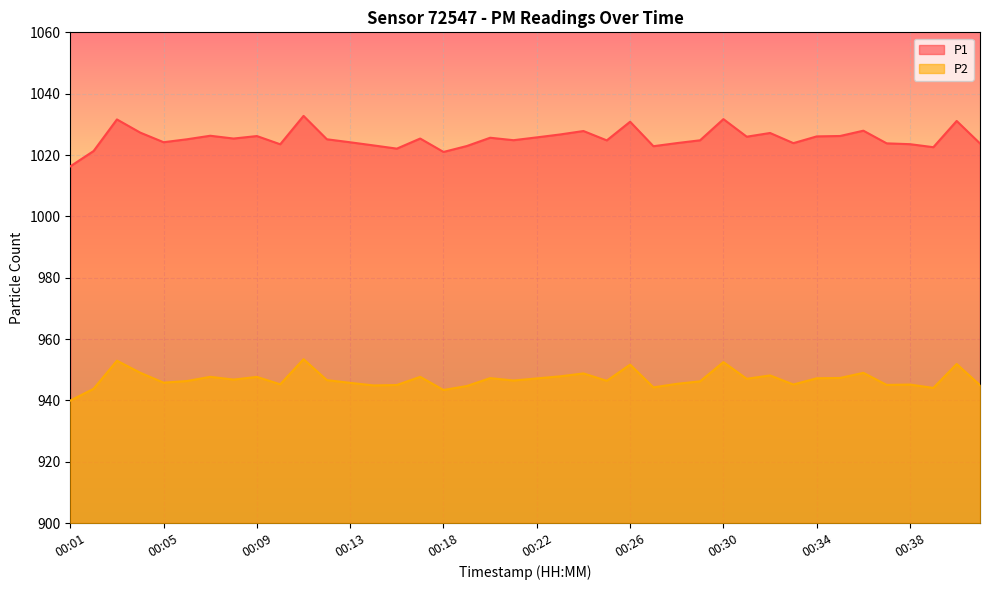

At which label does P1 first exceed 1025?

00:03